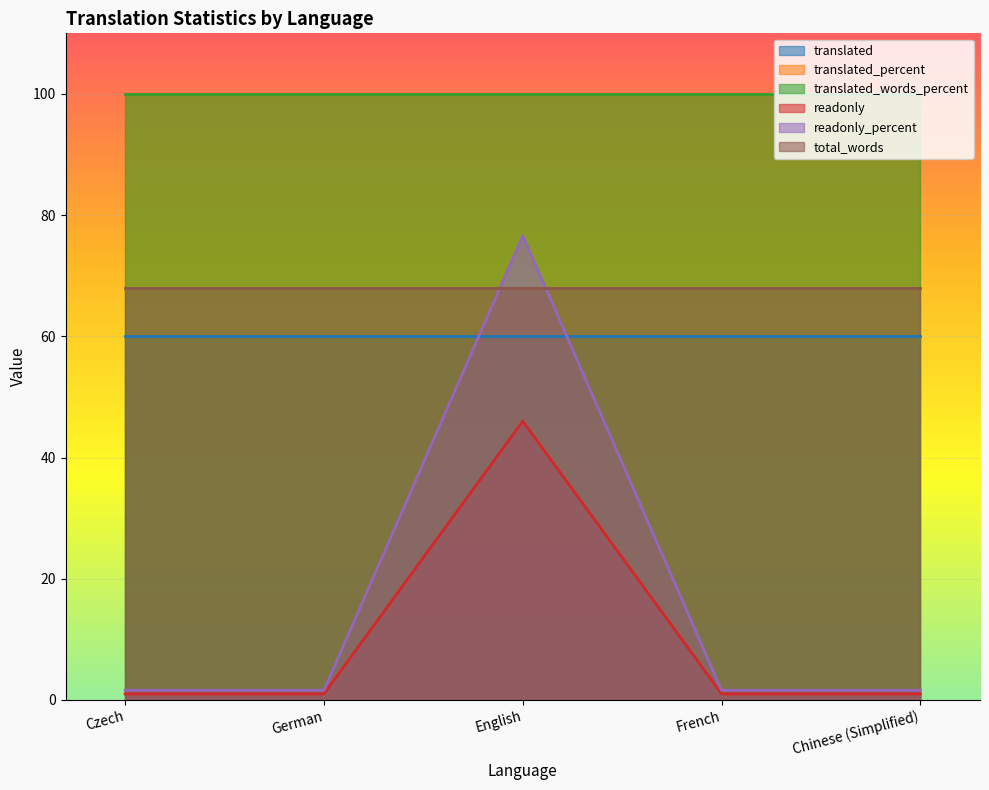

What is the approximate value of translated_percent at Czech?

100.0